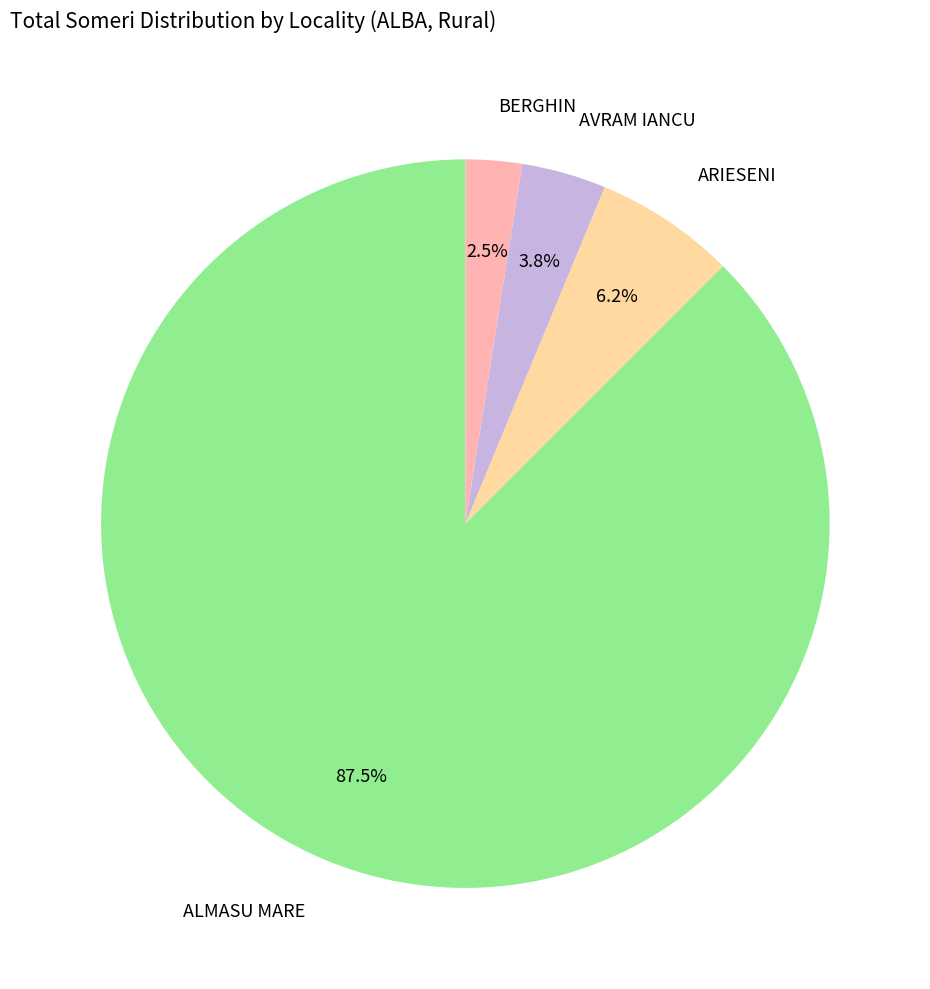

Is it true that AVRAM IANCU is 15% of the pie?

False